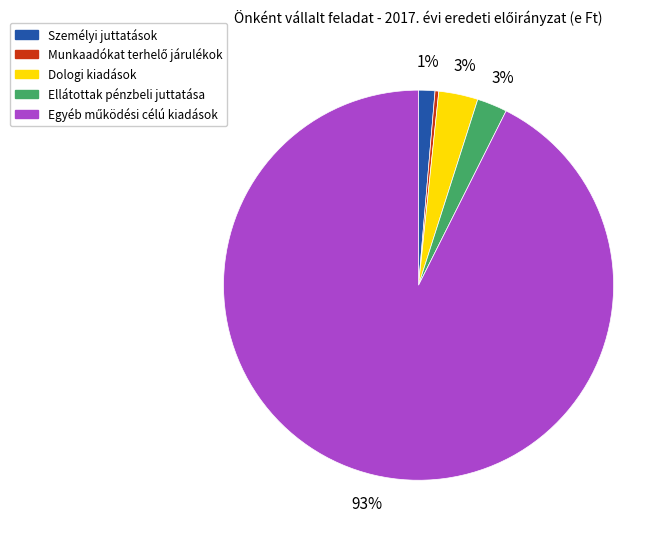

Does any single category account for the majority?

Yes